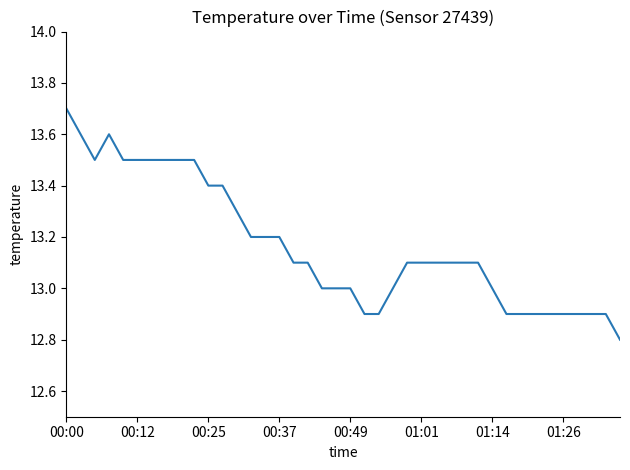

What is the difference between the maximum and minimum values?

0.9